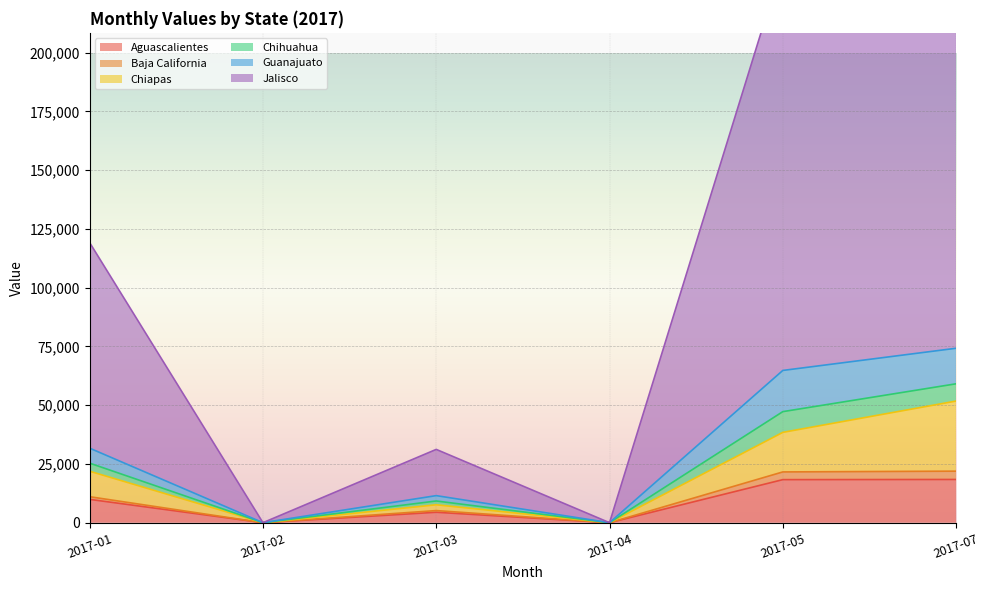

True or false: Baja California and Chihuahua cross at least once.

False